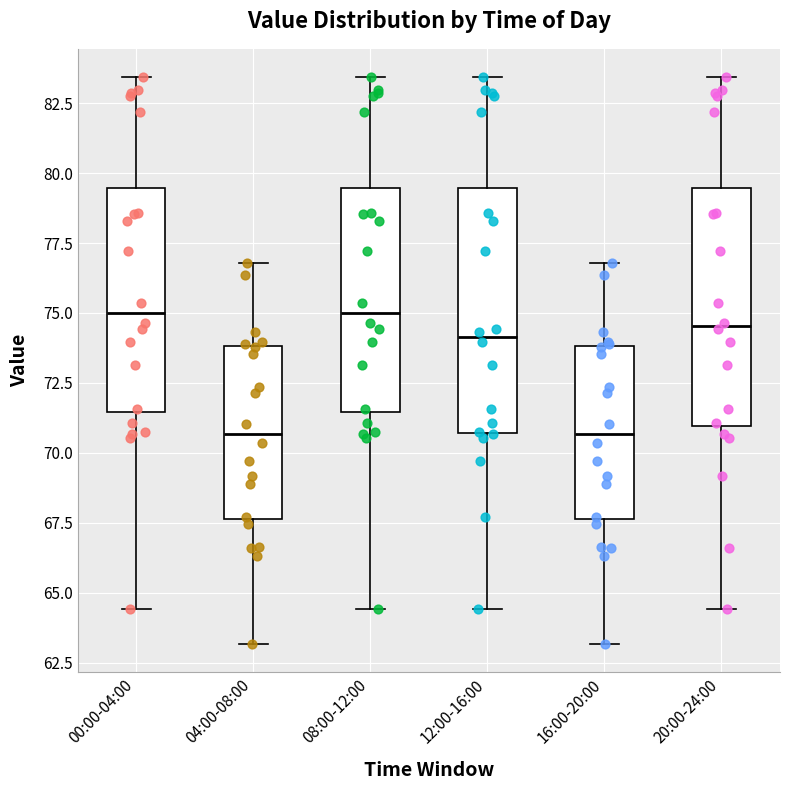

Reading left to right, transcribe this box plot: for each box, give where its median line is, the range the box spans, and where its two whiskers end, as read against the y-axis. The values are not printed on the chart, so give them approximately, as read against the axis.

00:00-04:00: median 75.0, box 71.5 to 79.5, whiskers 64.5 to 83.5
04:00-08:00: median 70.5, box 67.5 to 74.0, whiskers 63.0 to 77.0
08:00-12:00: median 75.0, box 71.5 to 79.5, whiskers 64.5 to 83.5
12:00-16:00: median 74.0, box 70.5 to 79.5, whiskers 64.5 to 83.5
16:00-20:00: median 70.5, box 67.5 to 74.0, whiskers 63.0 to 77.0
20:00-24:00: median 74.5, box 71.0 to 79.5, whiskers 64.5 to 83.5